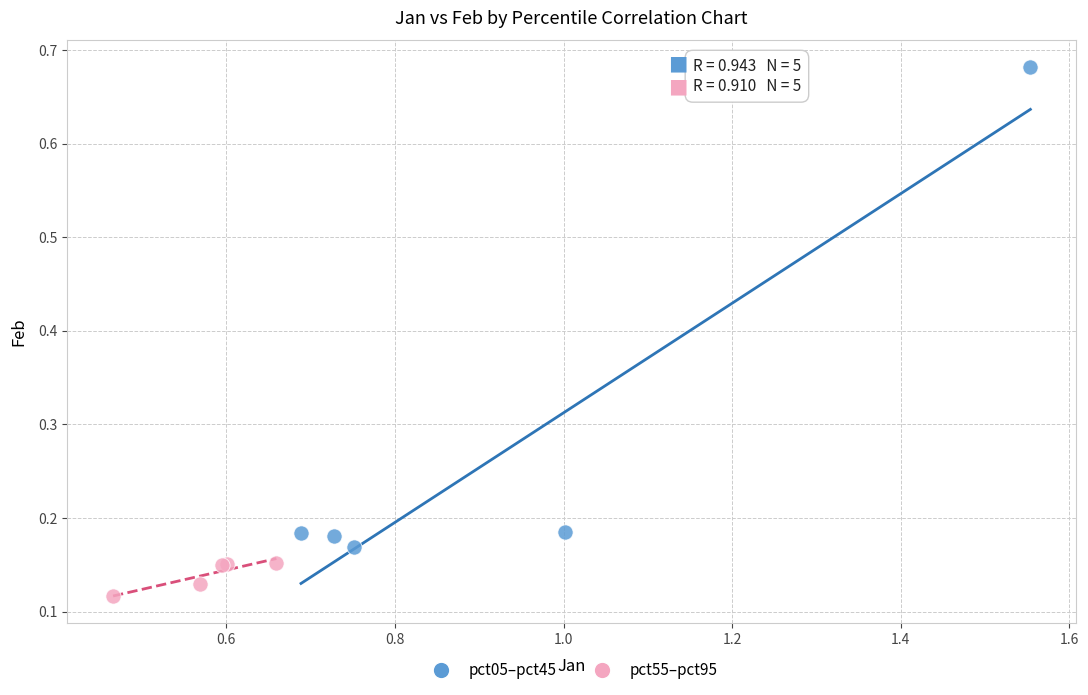

Which series contains the highest Y value?

pct05–pct45